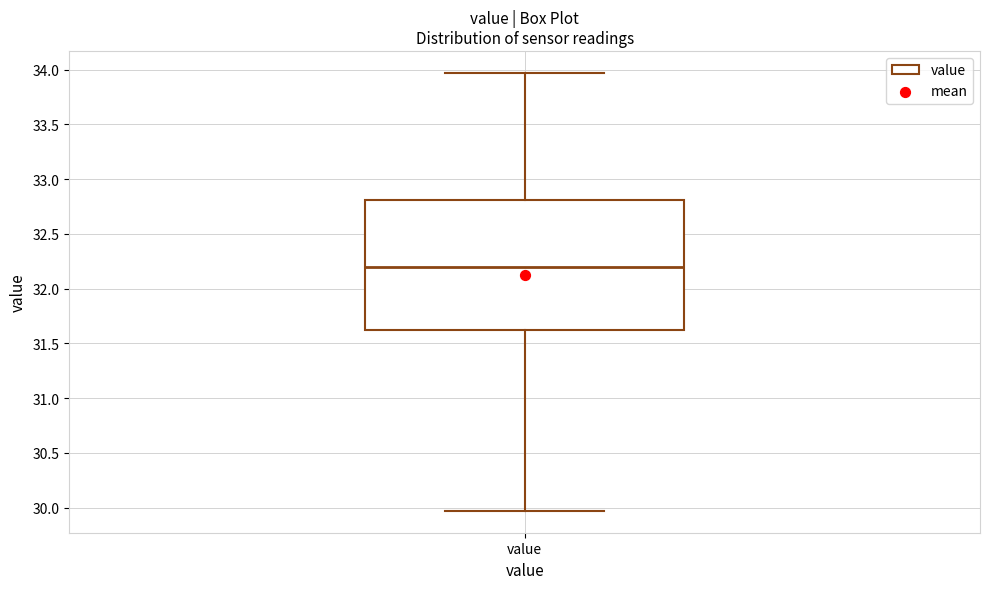

Transcribe this box plot: give where the median line is, the range the box spans, and where the two whiskers end, as read against the y-axis. The values are not printed on the chart, so give them approximately, as read against the axis.

median 32.20, box 31.60 to 32.80, whiskers 29.95 to 33.95